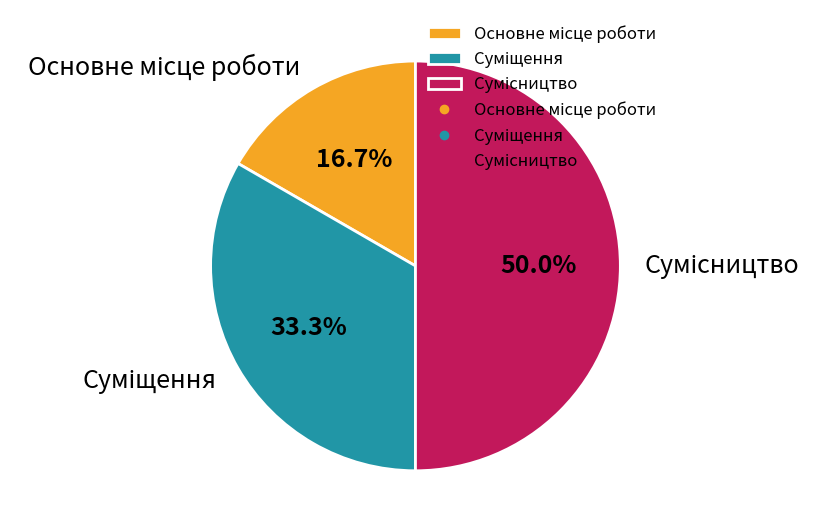

How many slices are in this pie chart?

3